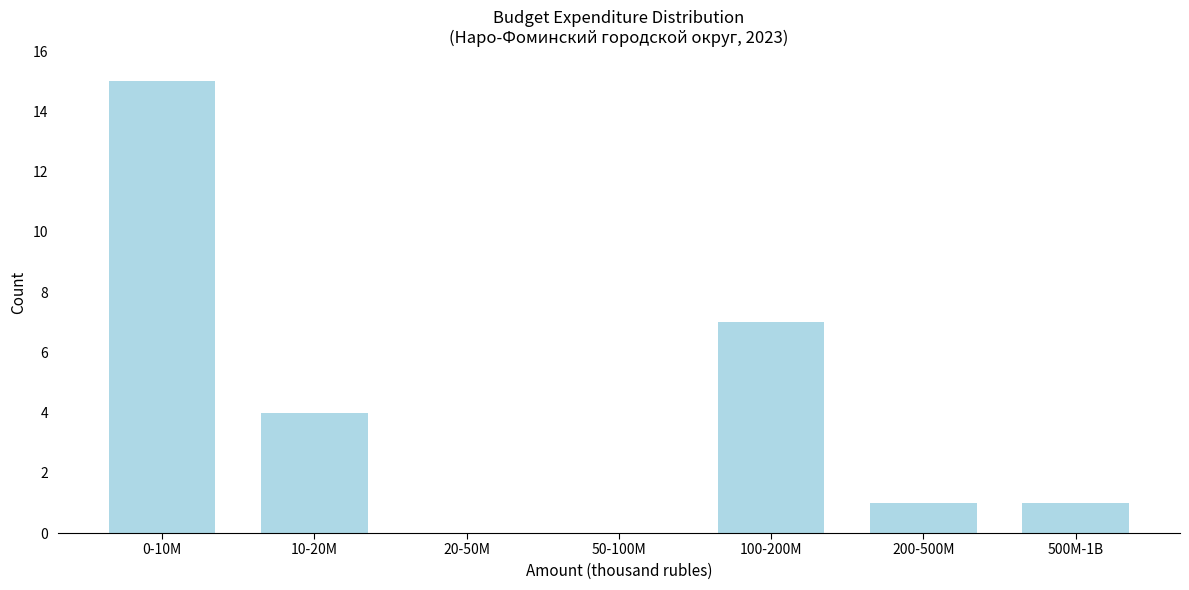

Reading left to right, extract all data points from this chart.

0-10M=15	10-20M=4	20-50M=0	50-100M=0	100-200M=7	200-500M=1	500M-1B=1